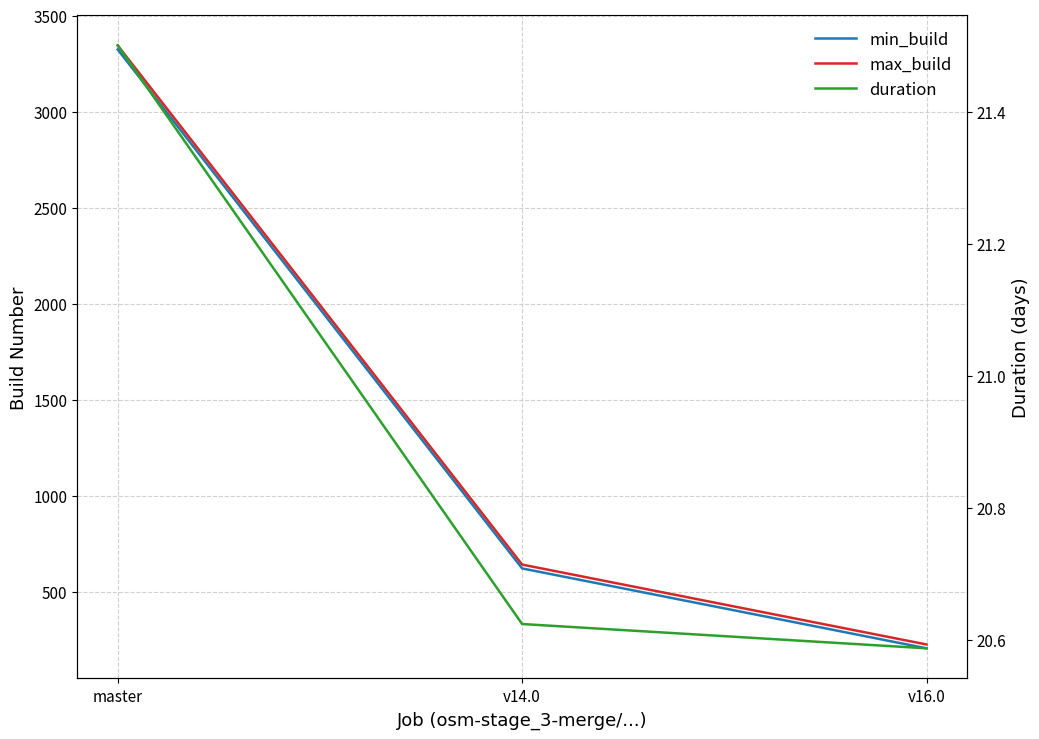

At how many categories does at least one series exceed 2671?

1